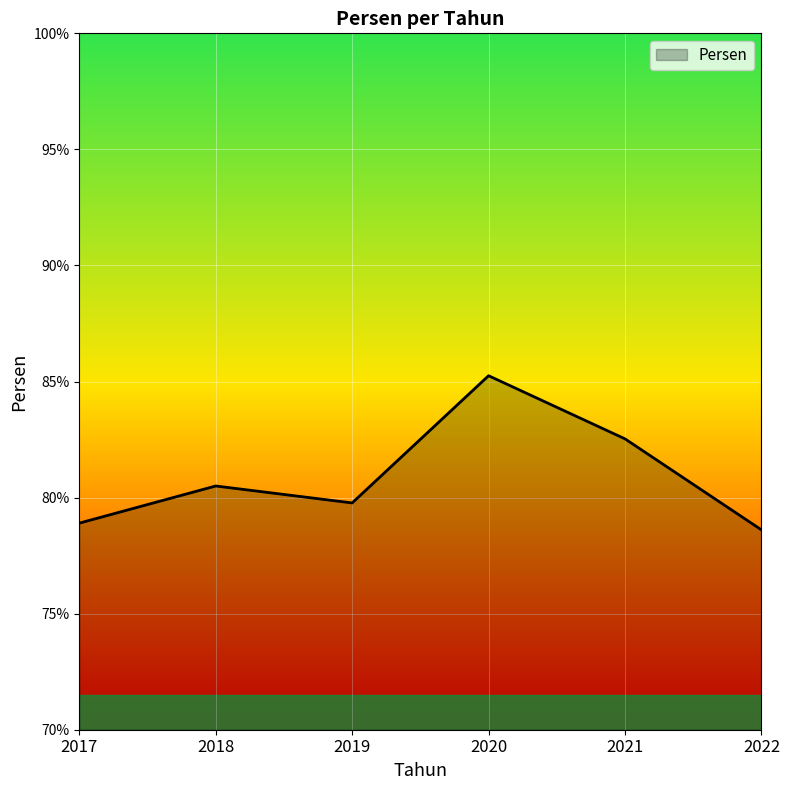

Where is the first local maximum?

2018